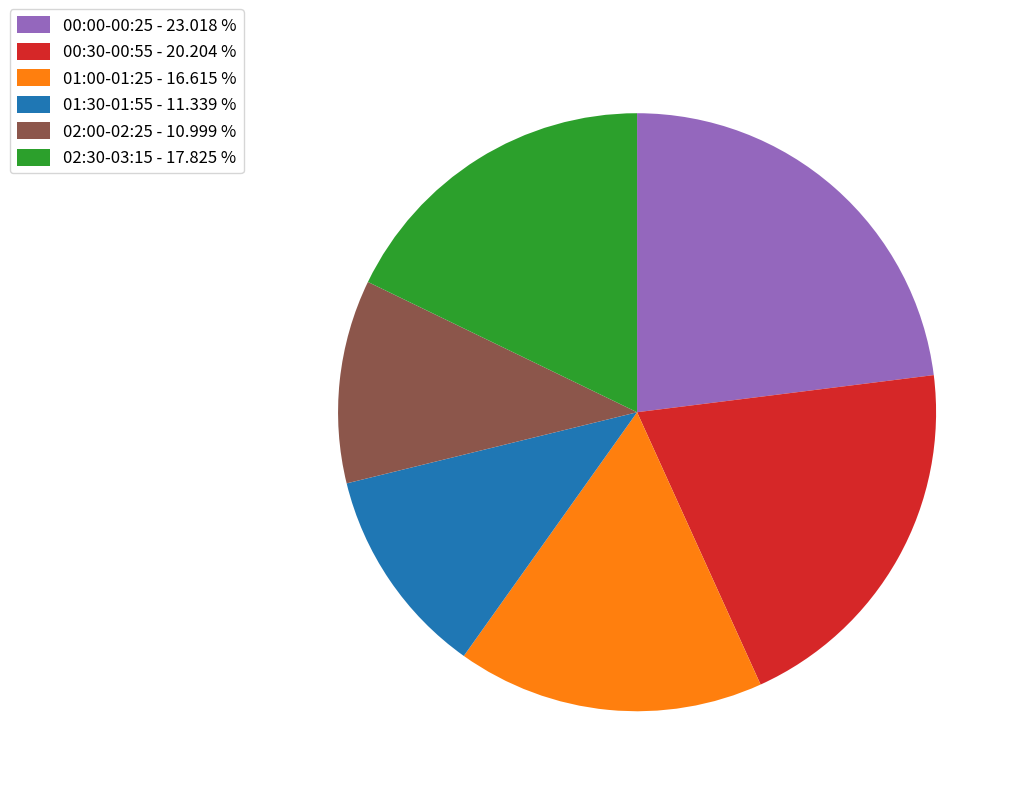

Which slice is the largest?

00:00-00:25 - 23.018 %